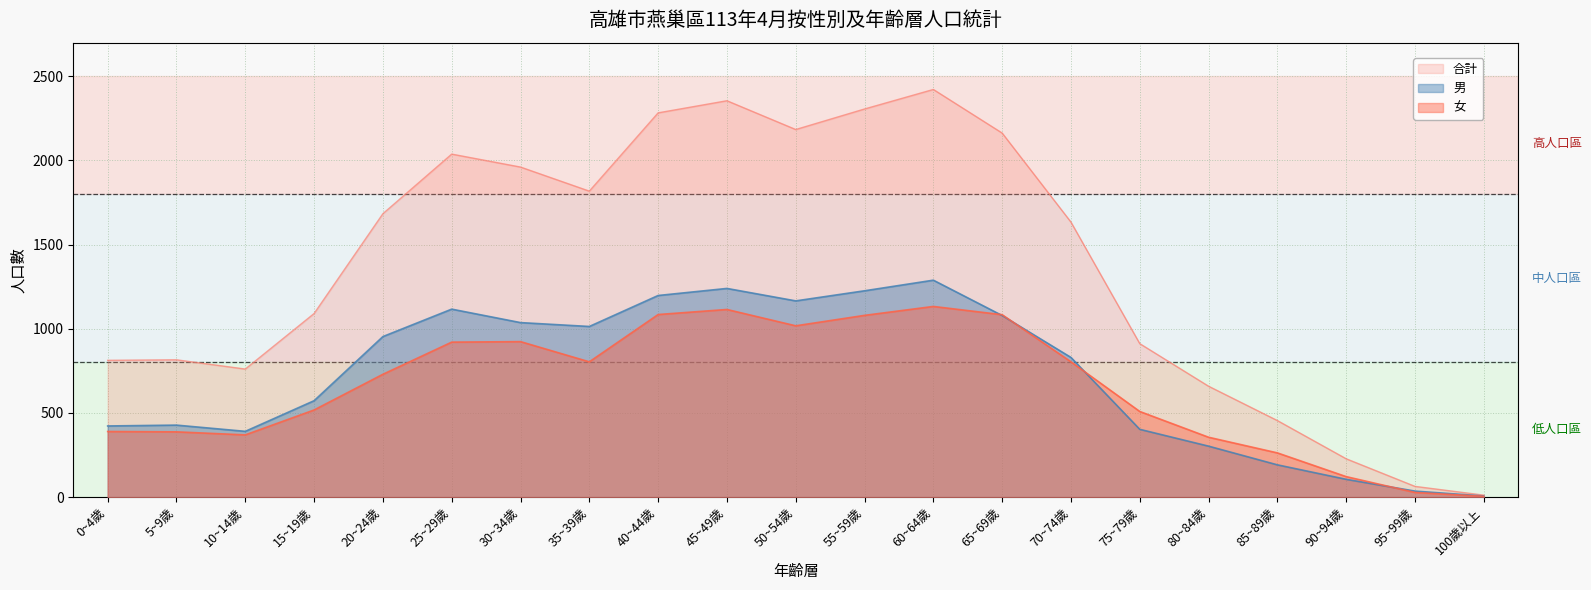

Does the chart have visible grid lines?

Yes